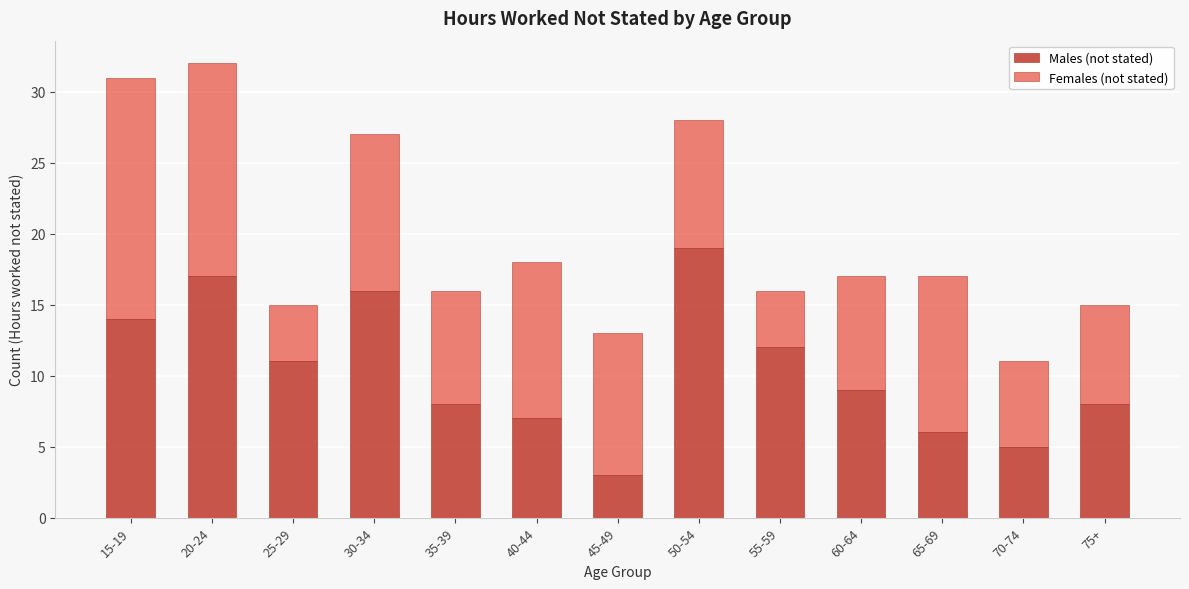

Reading left to right, list the values for the Males (not stated) series.

15-19=14	20-24=17	25-29=11	30-34=16	35-39=8	40-44=7	45-49=3	50-54=19	55-59=12	60-64=9	65-69=6	70-74=5	75+=8